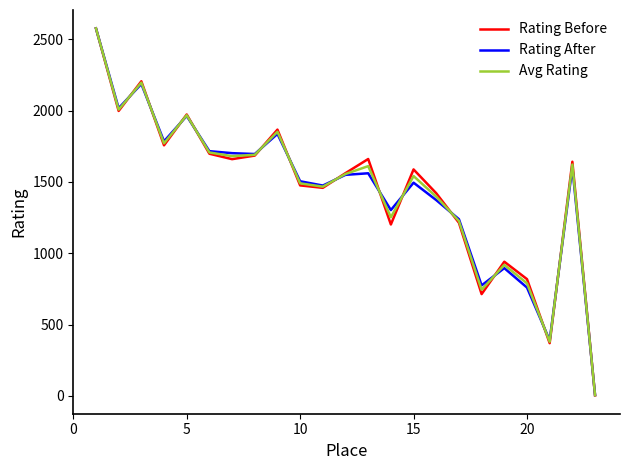

Which series has the largest range (max minus min)?

Rating Before